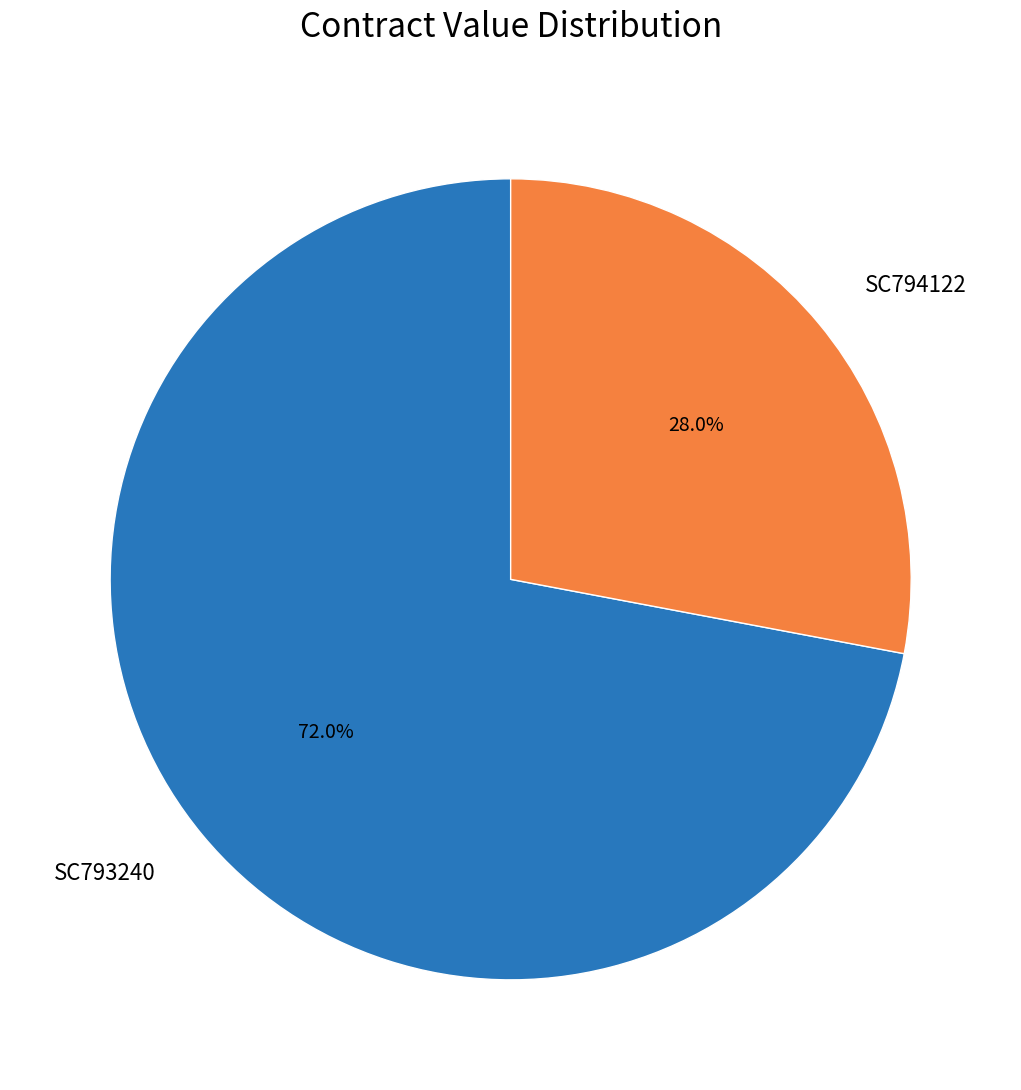

To the nearest percent, what portion does SC794122 represent?

28%